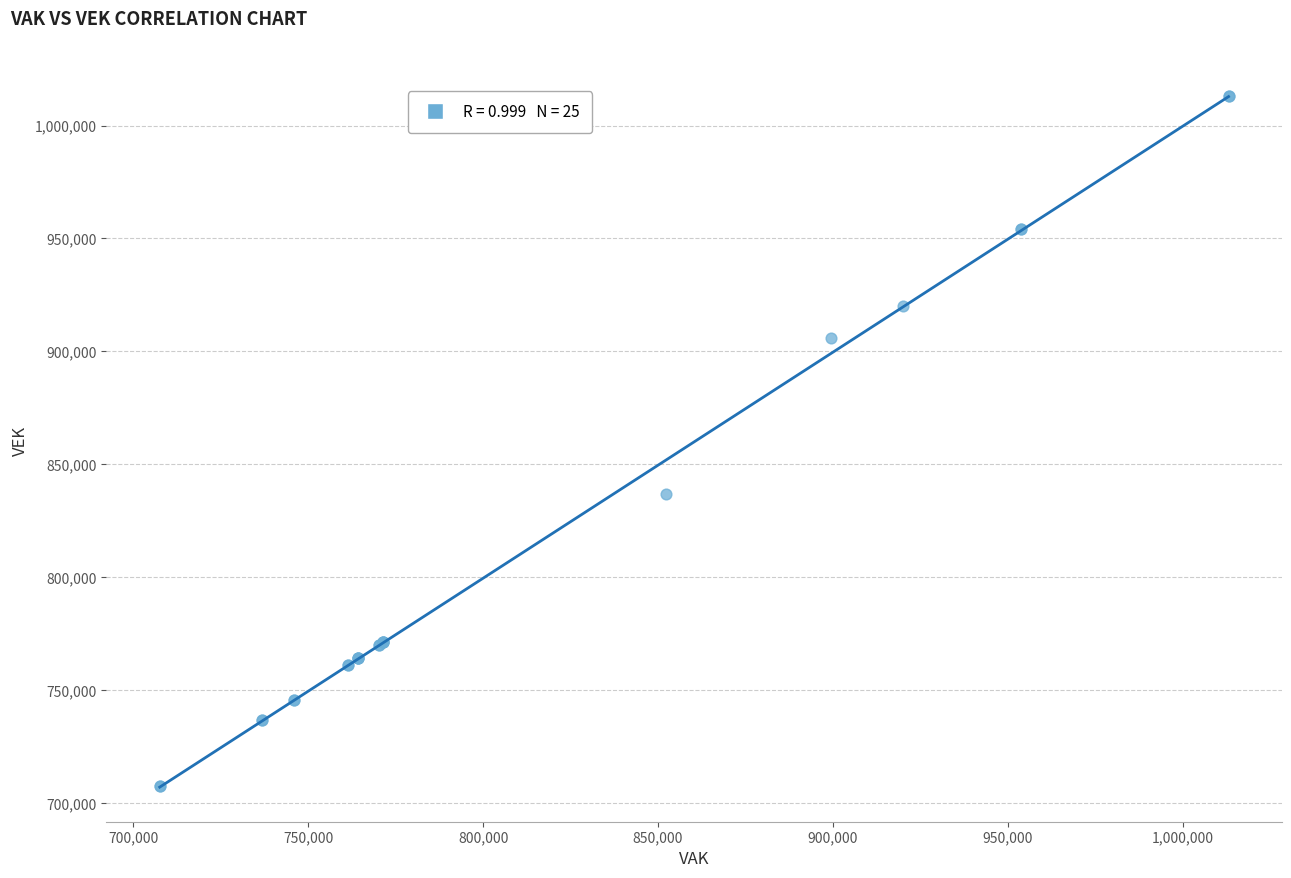

What Y value in the scatter plot is closest to 860381?

837064